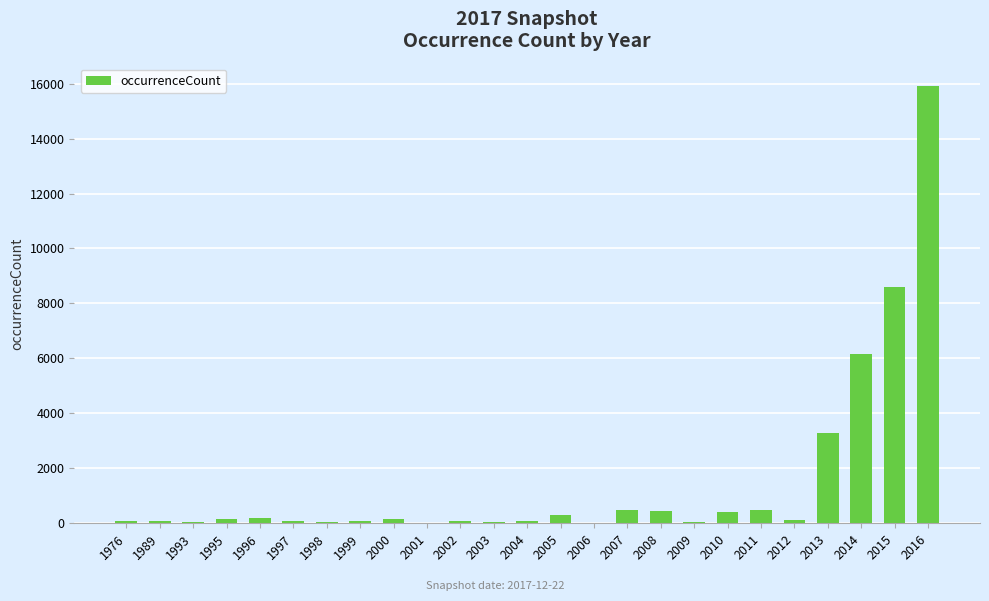

Which category has the highest value across all series?

2016